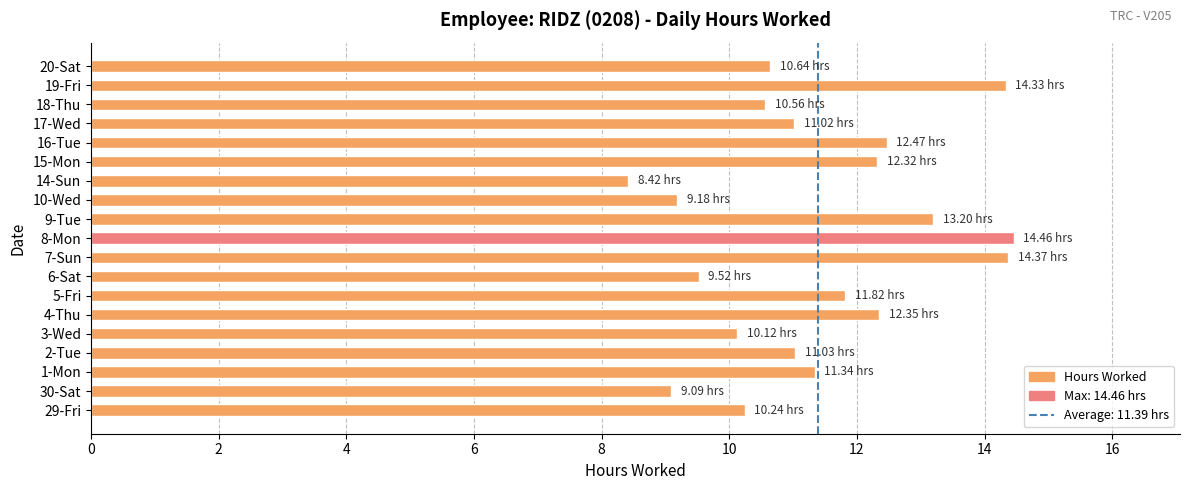

Which label corresponds to the smallest value in the chart?

14-Sun